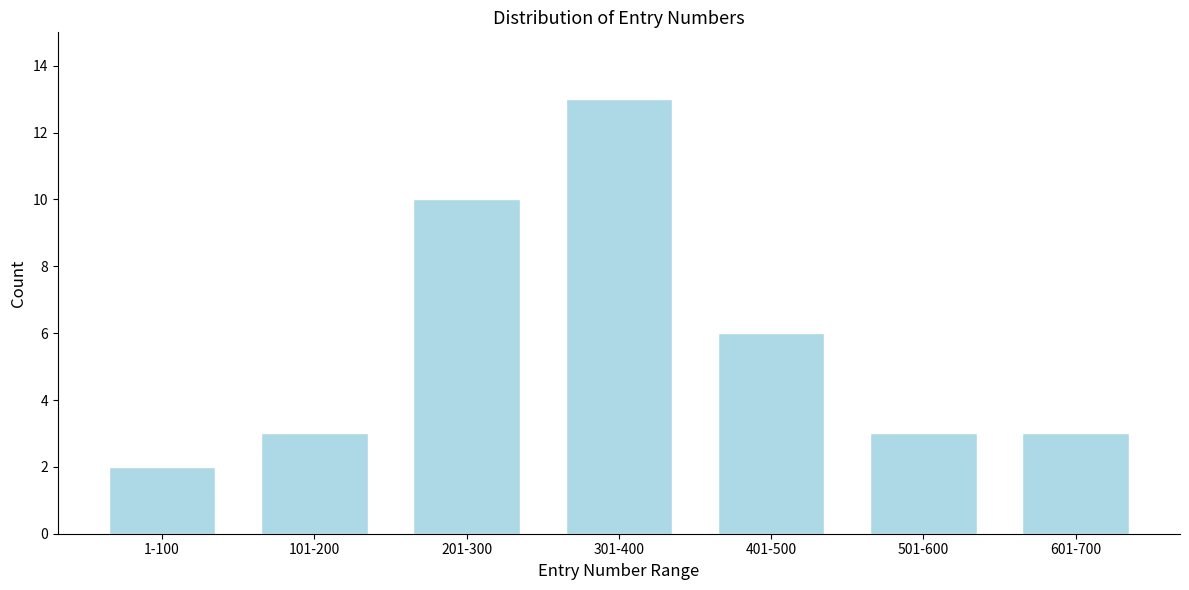

Reading left to right, transcribe all the data shown in this chart.

2	3	10	13	6	3	3